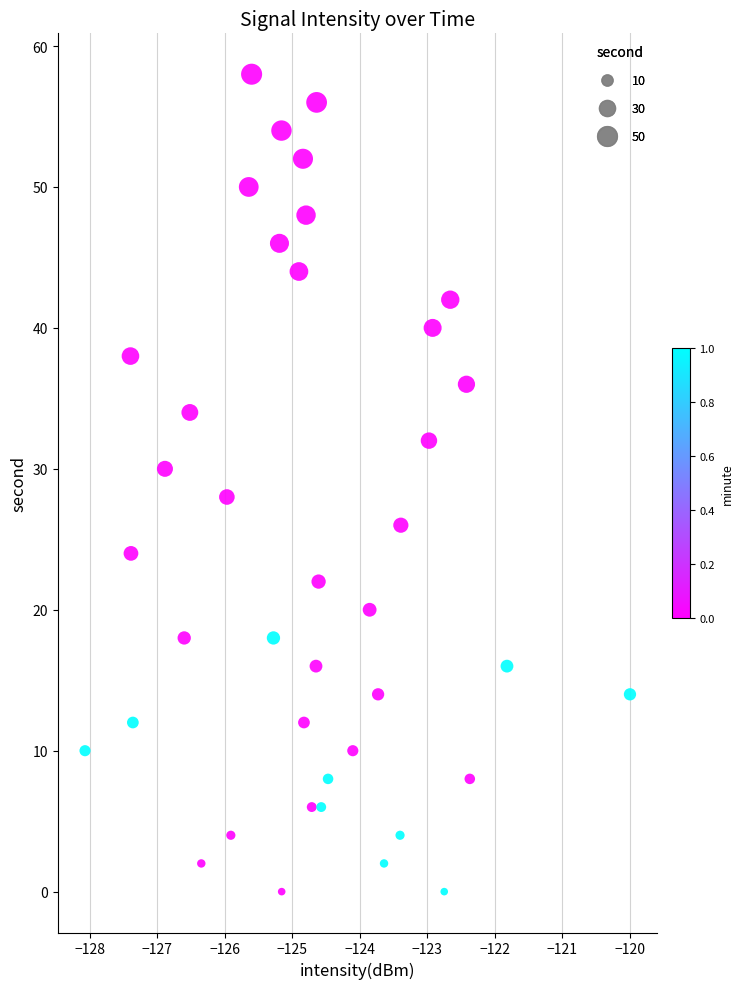

What is the range of Y values (max minus min)?

58